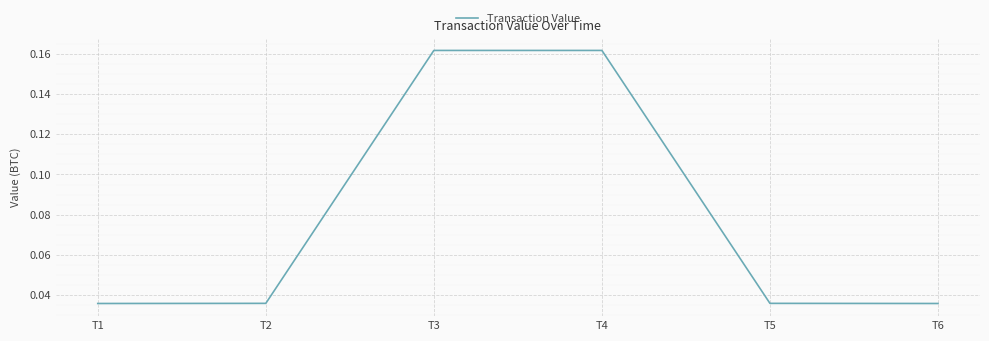

True or false: the data shows 0.1 at T2.

False